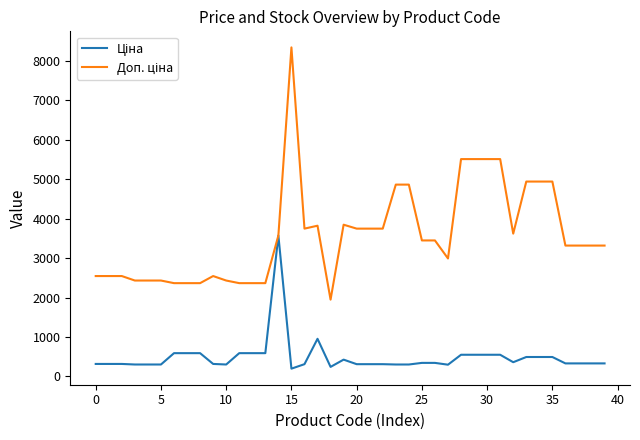

Rank the series by their maximum value, from lowest to highest.

Ціна, Доп. ціна